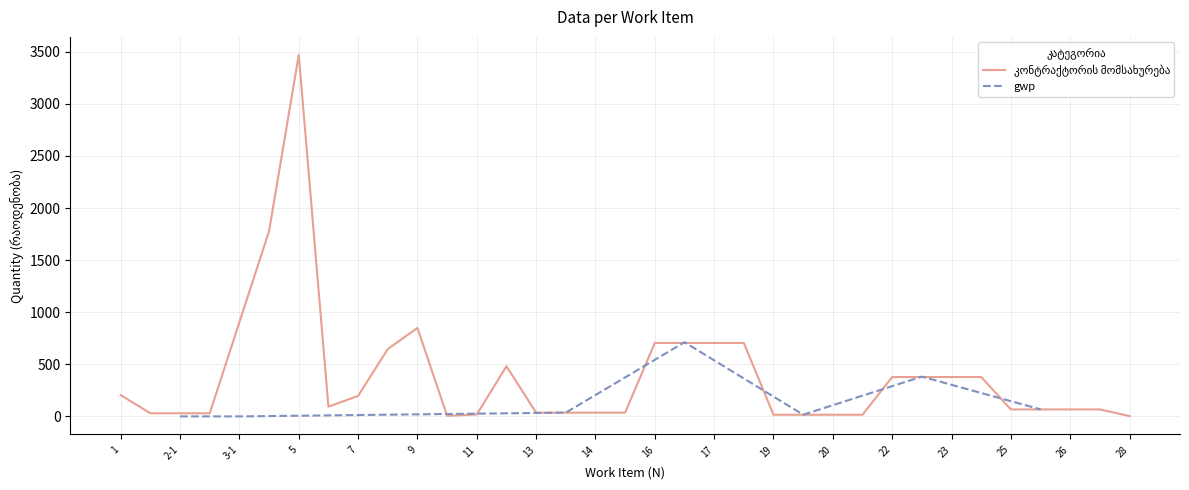

At which category does the data reach its first local peak?

5